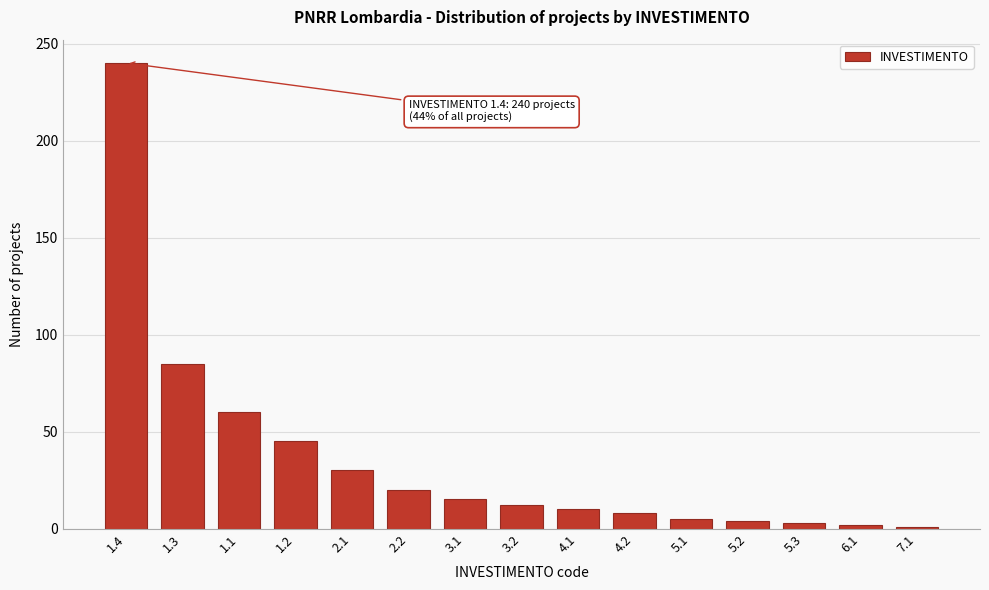

What is the greatest value displayed?

240